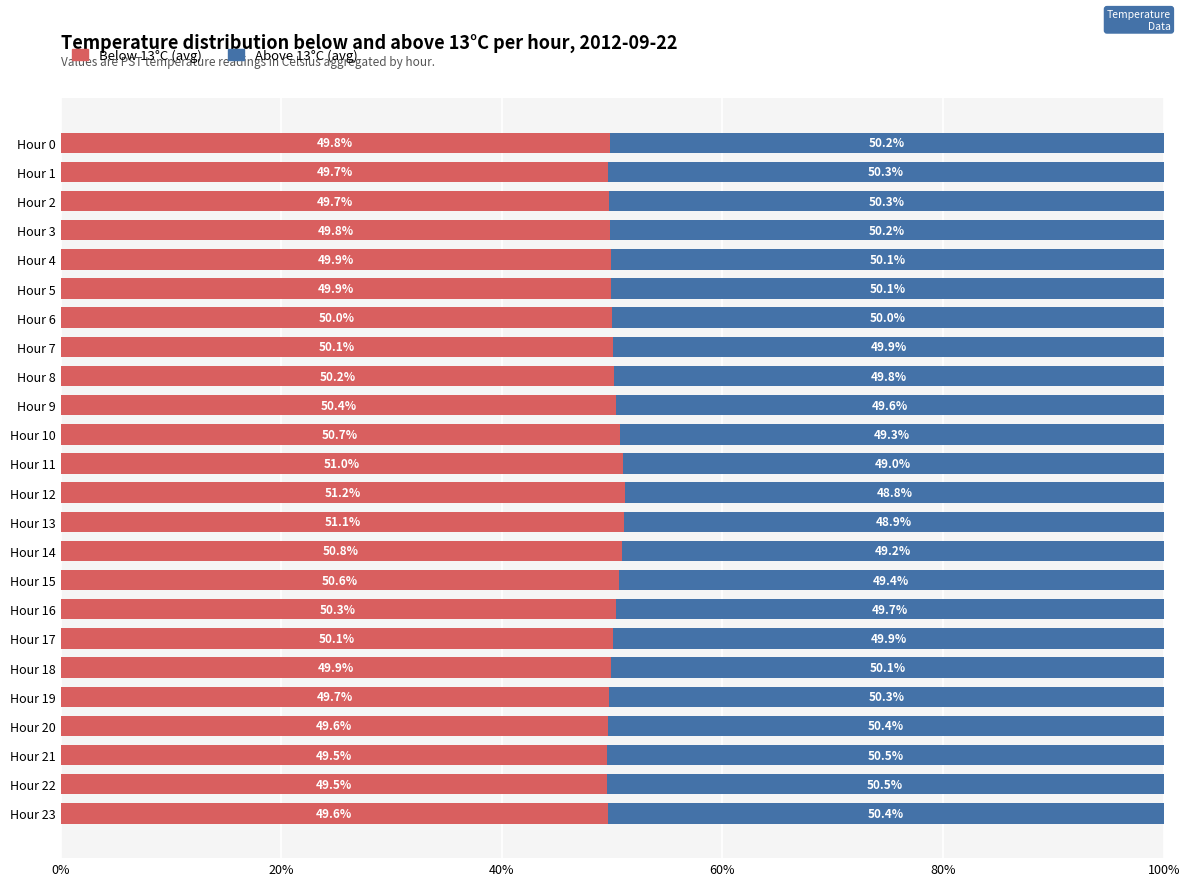

The Below 13°C (avg) series shows 23.9 at Hour 21. True or false?

False